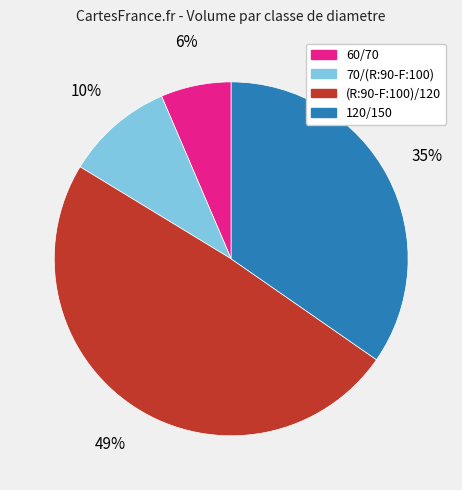

What percentage is the (R:90-F:100)/120 slice, to the nearest percent?

49%